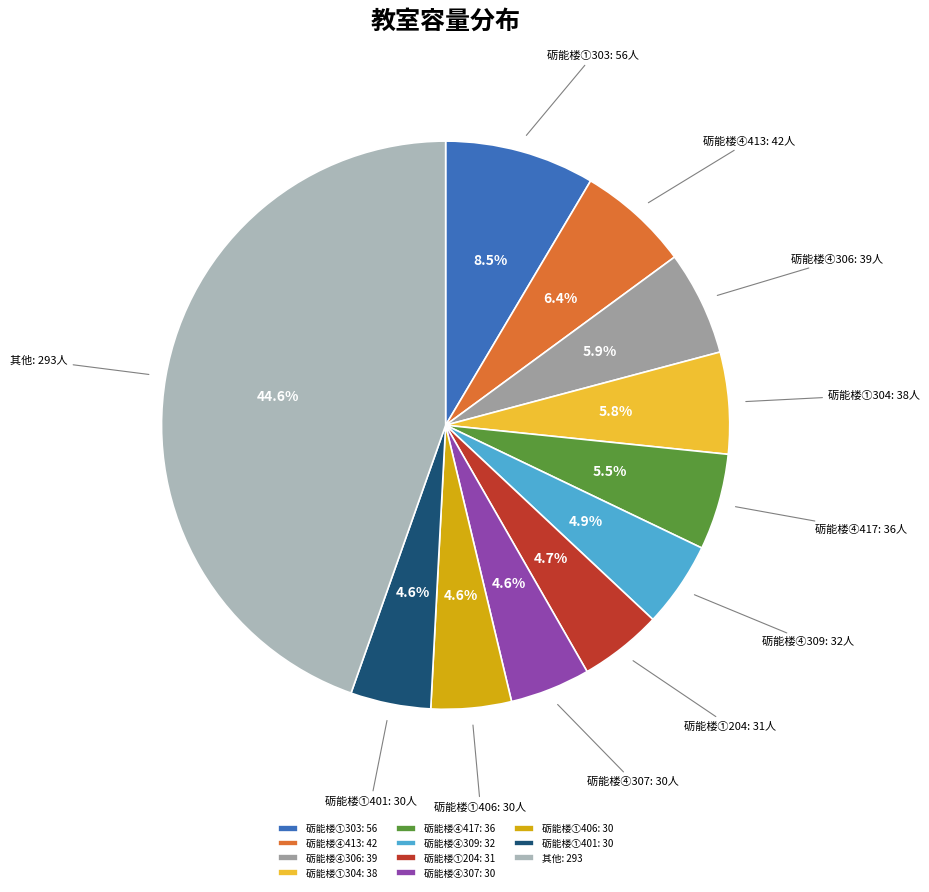

What percentage do 砺能楼④307 and 砺能楼①303 together represent?

13.1%